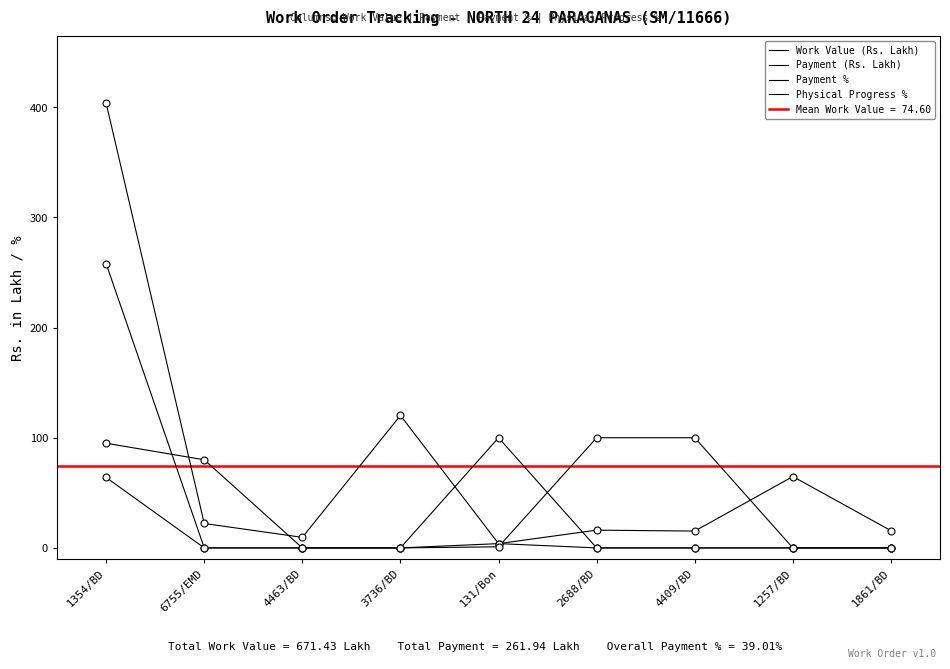

Which series has the widest spread of Y values?

Work Value (Rs. Lakh)